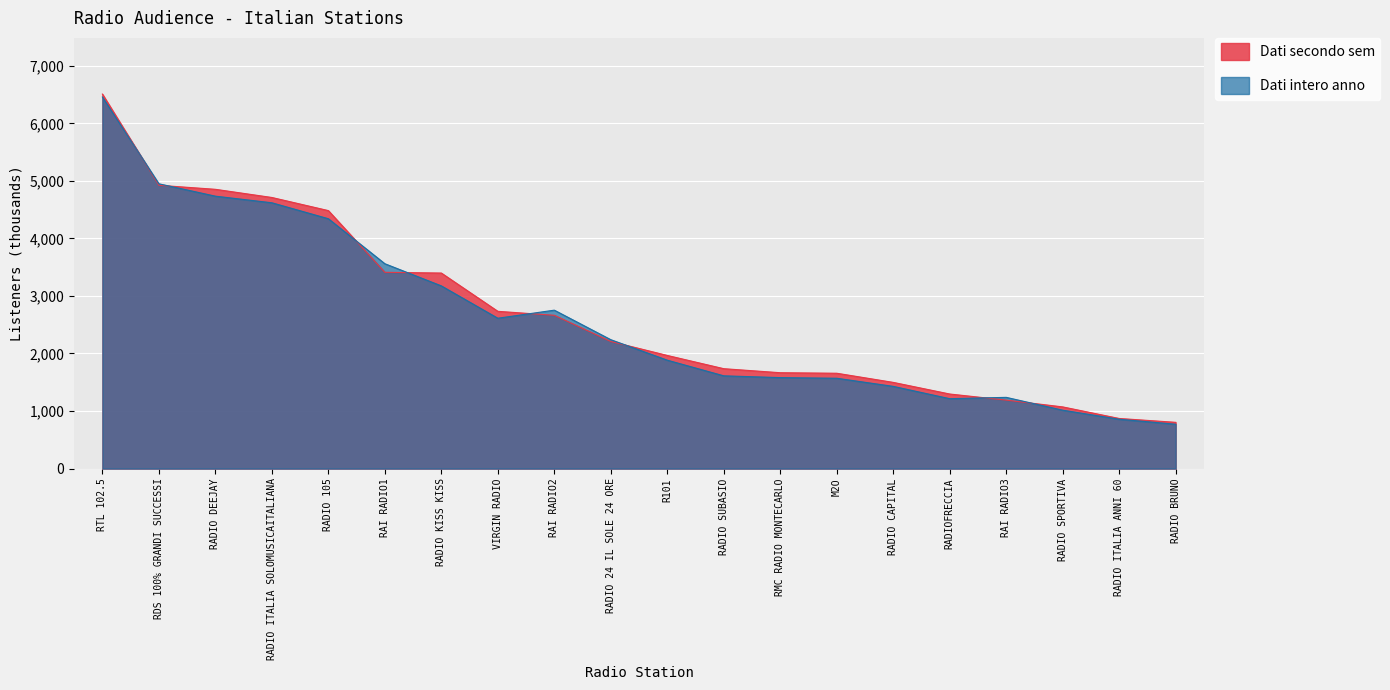

Reading left to right, transcribe all the data shown in this chart.

Dati secondo sem: 6508	4923	4853	4711	4483	3411	3398	2733	2664	2209	1966	1736	1666	1657	1498	1296	1190	1072	871	804
Dati intero anno: 6457	4949	4734	4619	4342	3560	3175	2613	2753	2240	1884	1612	1581	1570	1429	1215	1238	1015	858	771